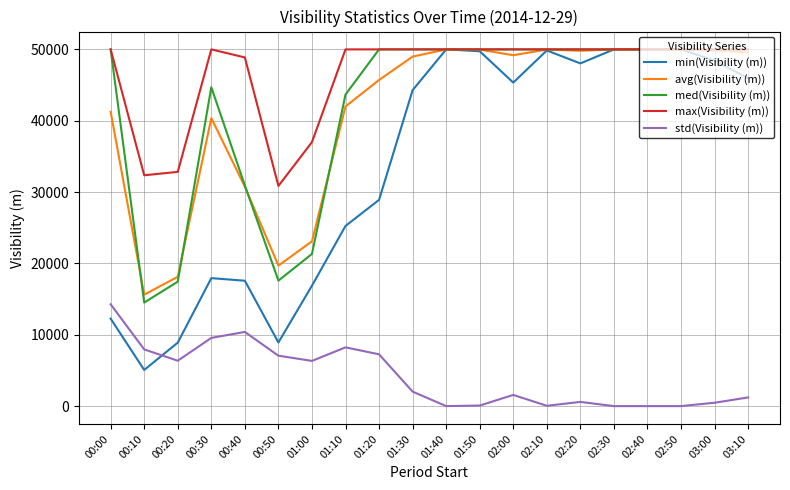

Rank the series at 01:10 from highest to lowest value.

max(Visibility (m)), med(Visibility (m)), avg(Visibility (m)), min(Visibility (m)), std(Visibility (m))